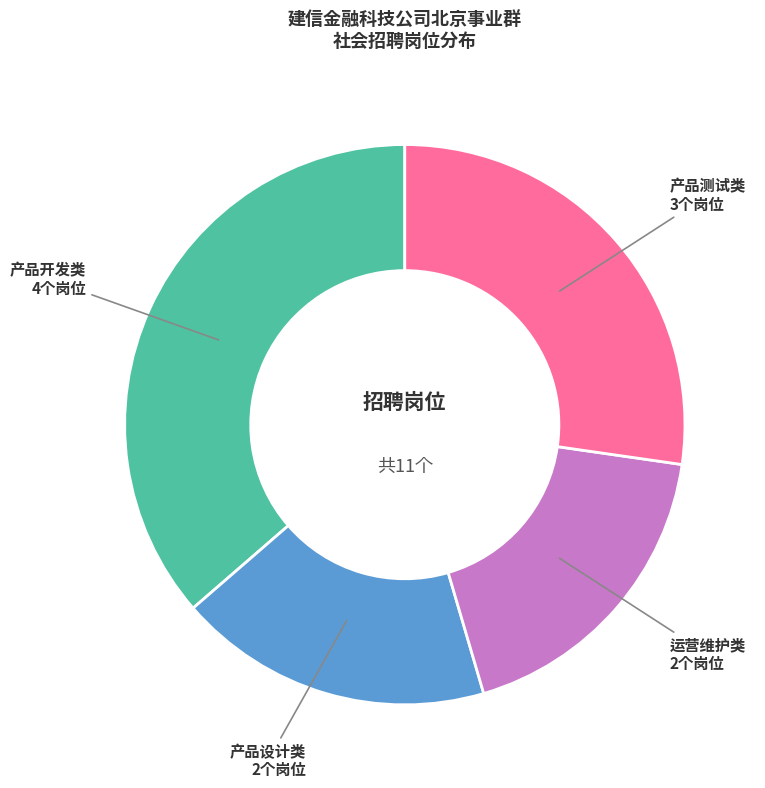

Does any single category account for the majority?

No